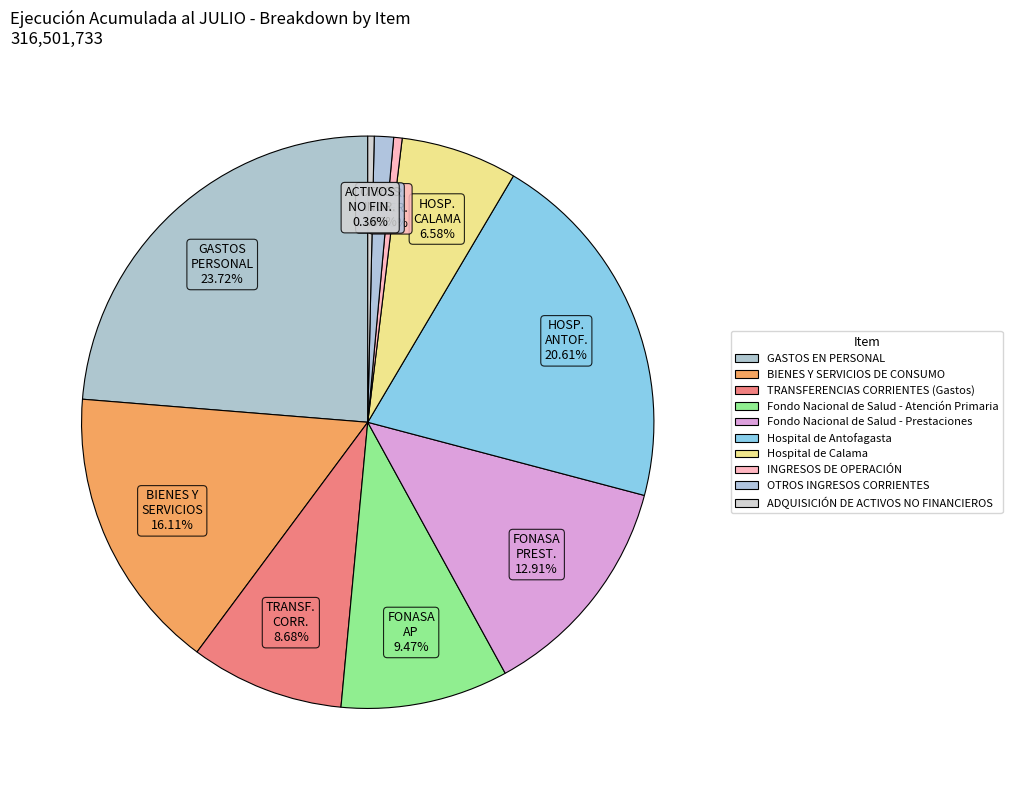

What is the largest slice in the pie chart?

GASTOS EN PERSONAL